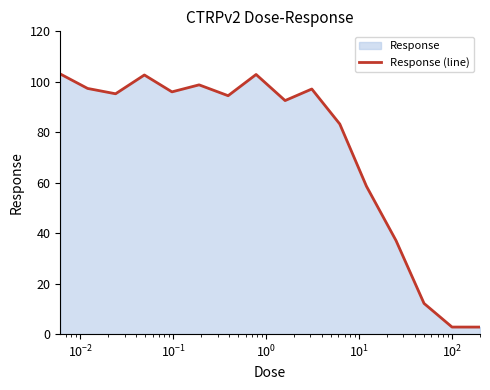

What is the greatest value displayed?

103.1